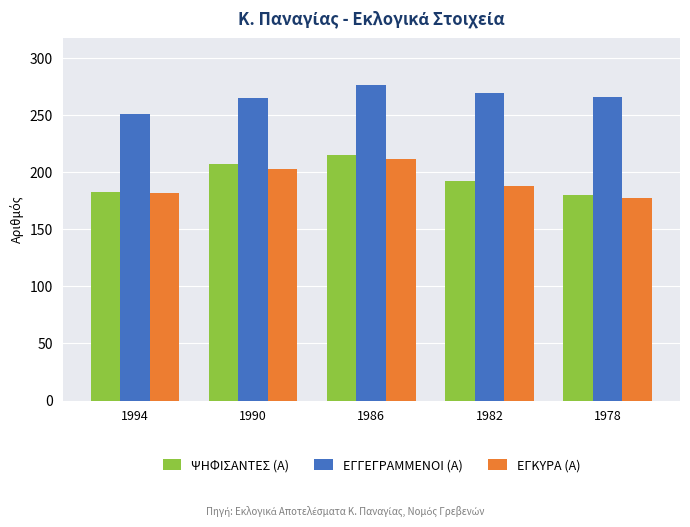

Where is ΨΗΦΙΣΑΝΤΕΣ (Α) nearest to the value 197?

1982